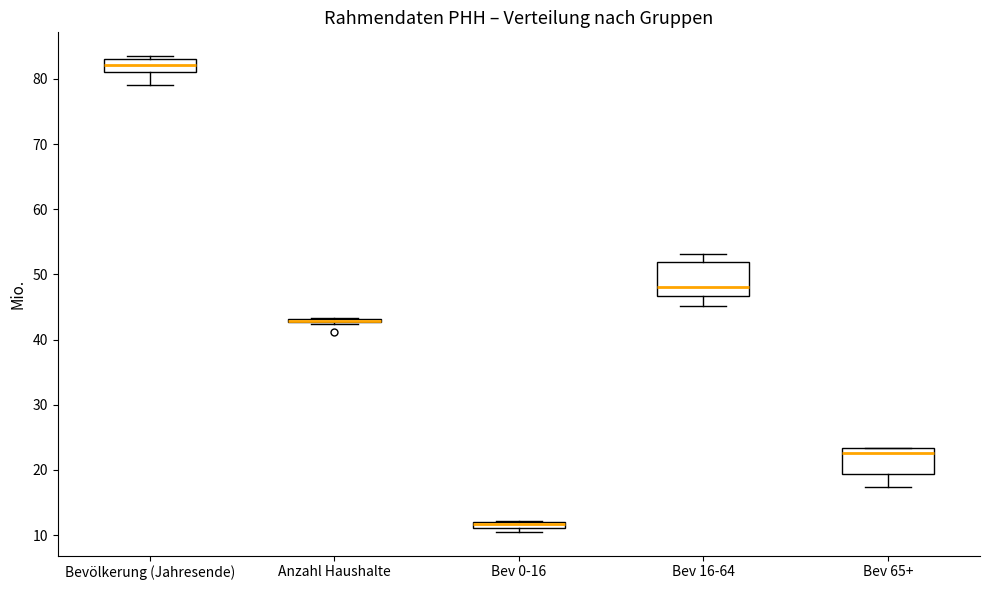

Where does the lower whisker of the box for Bevölkerung (Jahresende) end on the y-axis? The values are not printed on the chart, so give them approximately, as read against the axis.

79